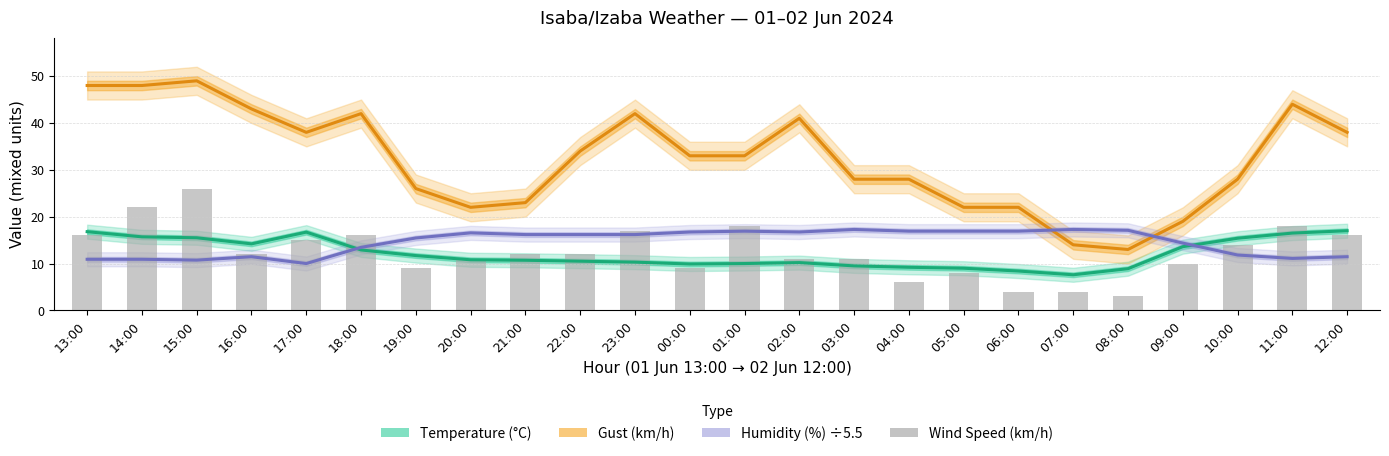

At which label does Humidity (%) ÷5.5 reach its peak?

03:00